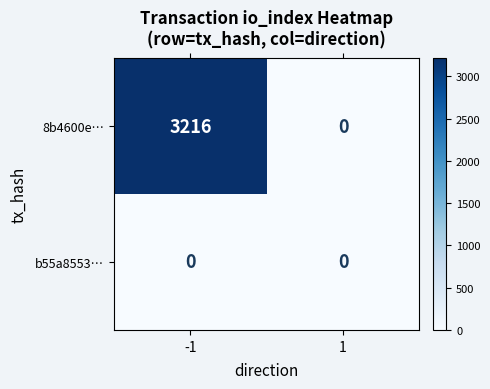

Reading right to left, what are all the values shown in this chart?

8b4600e…: 1=0	-1=3216
b55a8553…: 1=0	-1=0